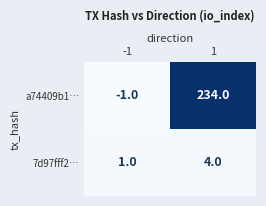

At how many categories does at least one series exceed 200?

1